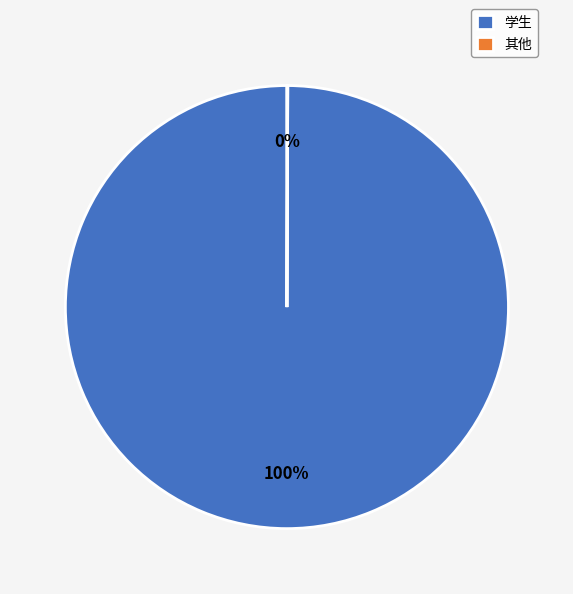

To the nearest percent, what percentage of the pie is 学生?

100%